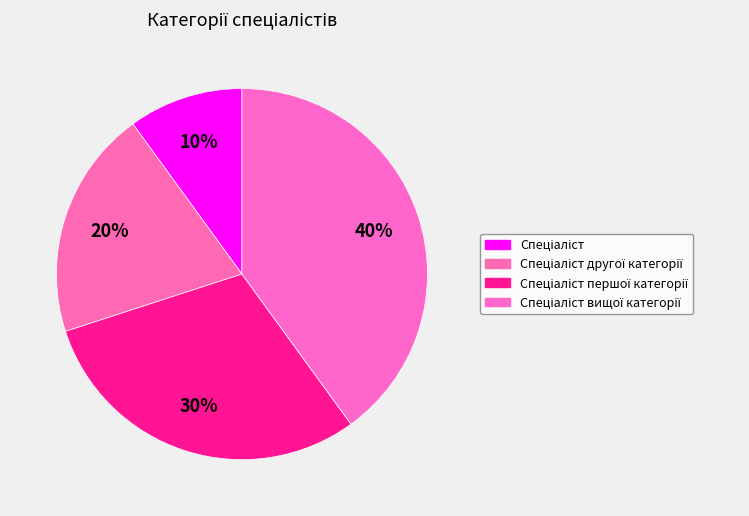

How many segments does this pie chart have?

4